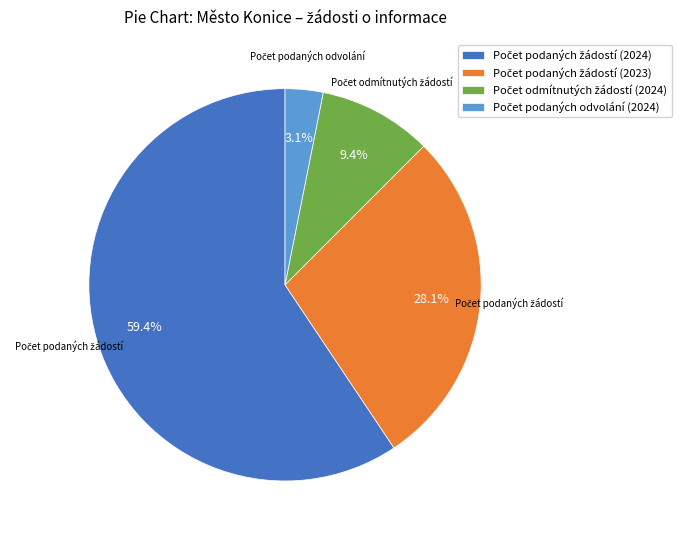

Does any single category account for the majority?

Yes